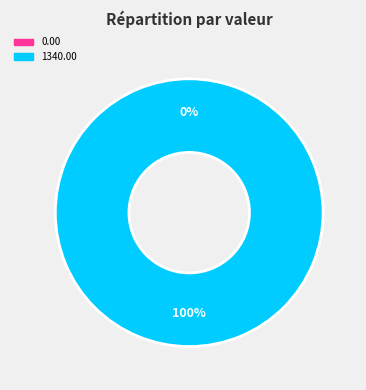

Combined, do 2022-11-25T00:59:27.541Z and 2022-11-25T11:38:28.305Z account for over 50%?

Yes